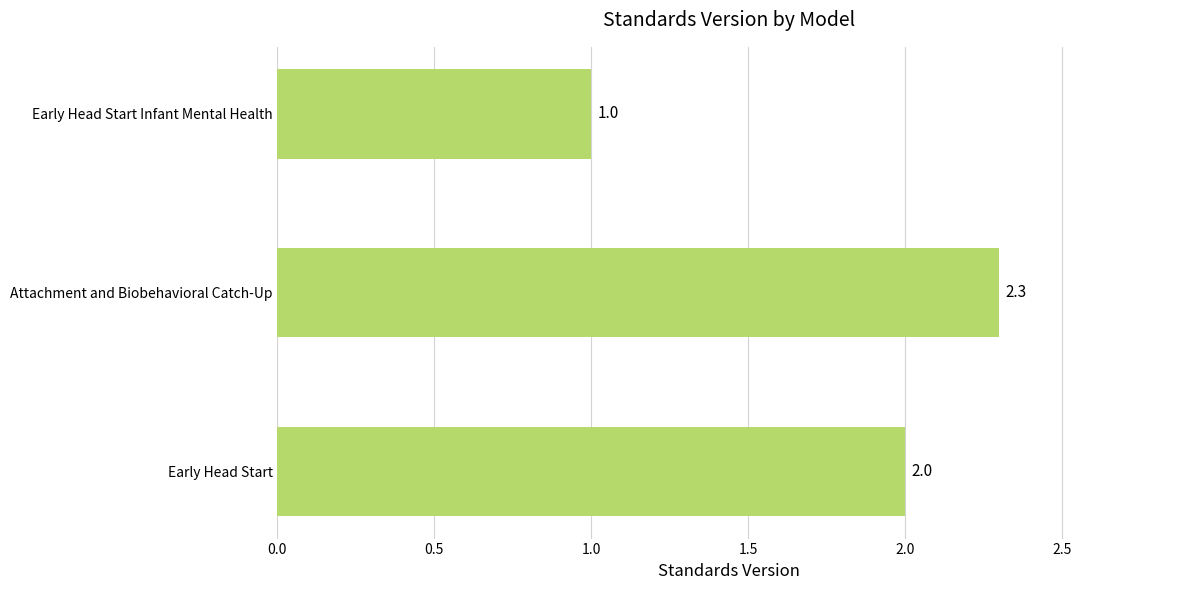

At which label is the value closest to 1?

Early Head Start Infant Mental Health